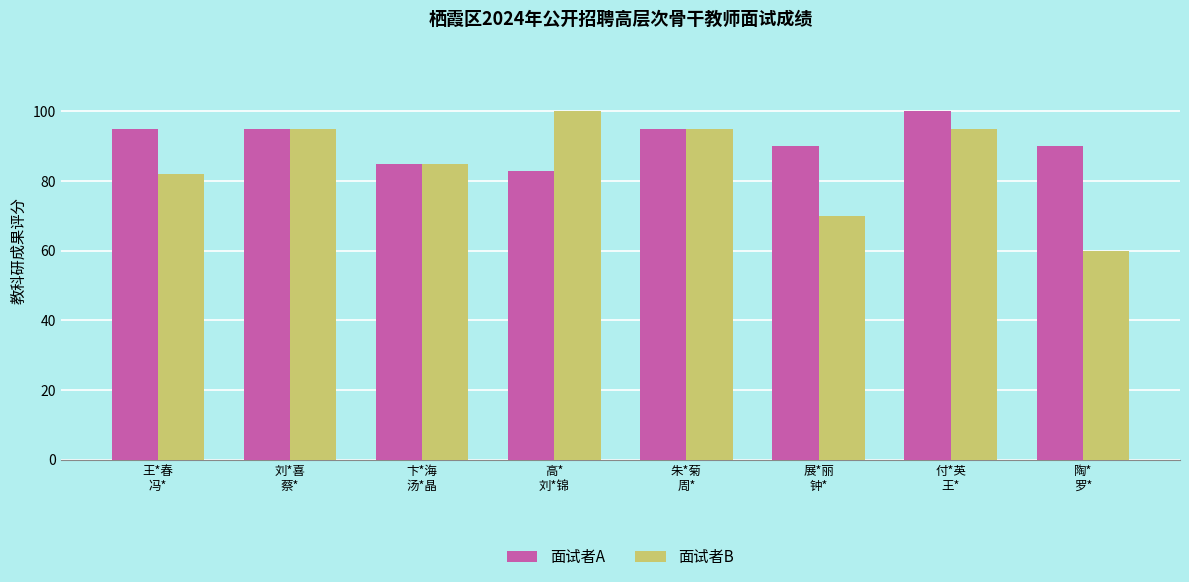

How many data points does each series have?

8